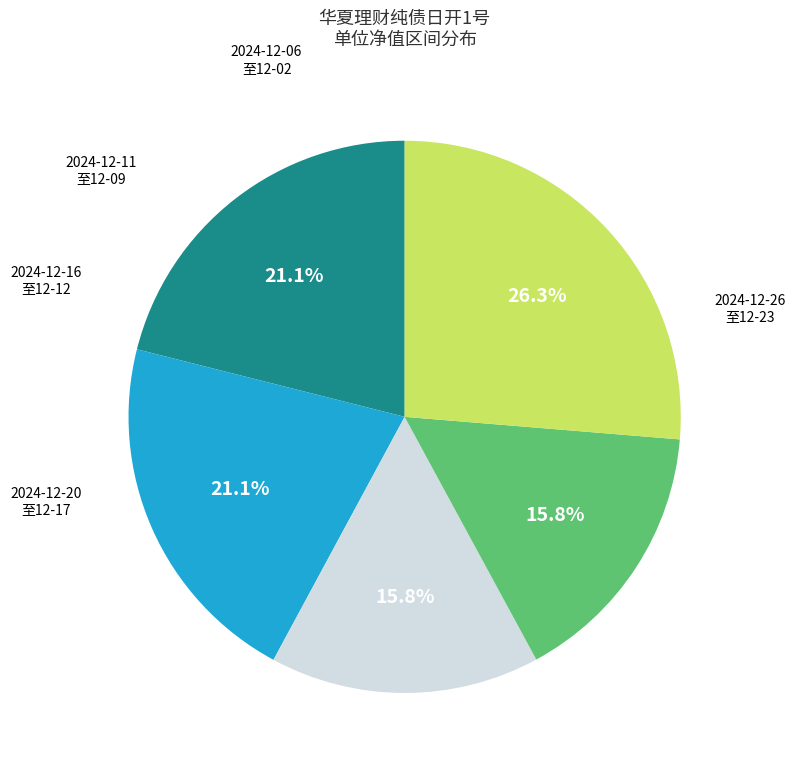

Does any single category account for the majority?

No